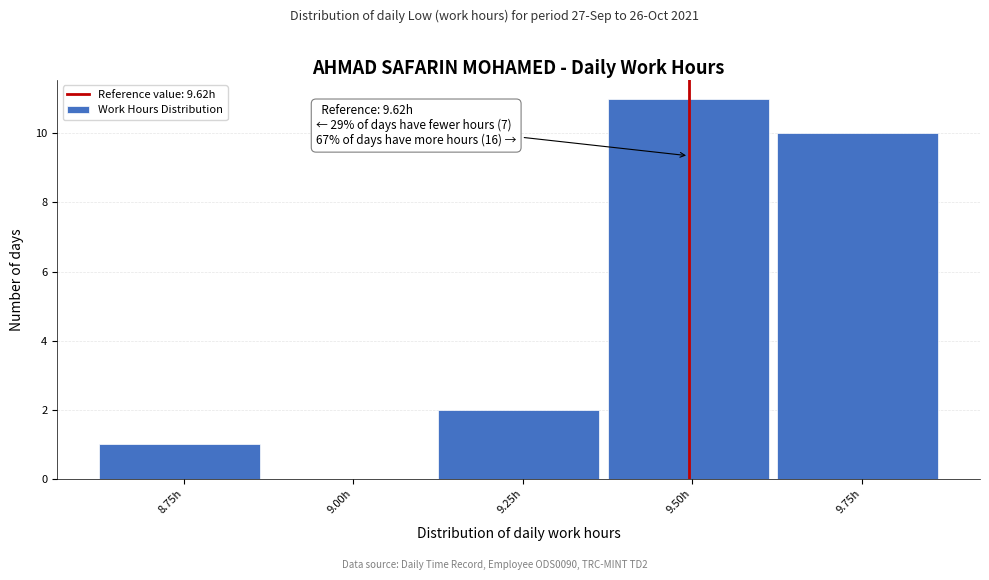

Reading left to right, transcribe all the data shown in this chart.

8.75h=1	9.00h=0	9.25h=2	9.50h=11	9.75h=10